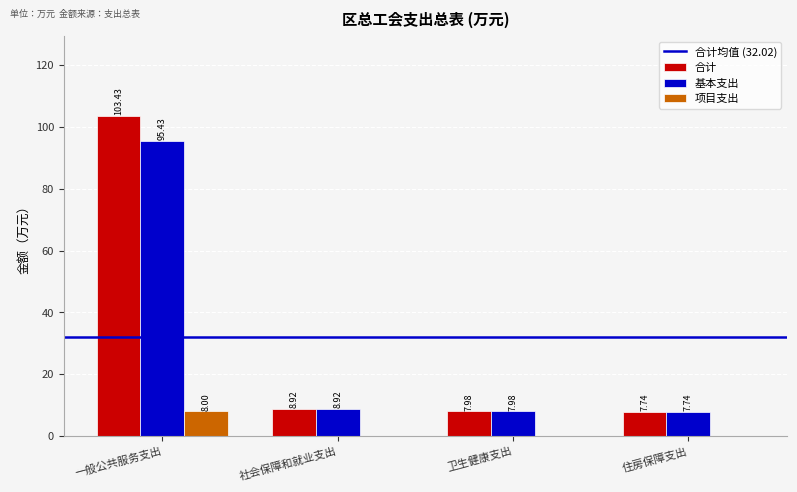

What is the sum of the 基本支出 values at 卫生健康支出 and 住房保障支出?

15.7